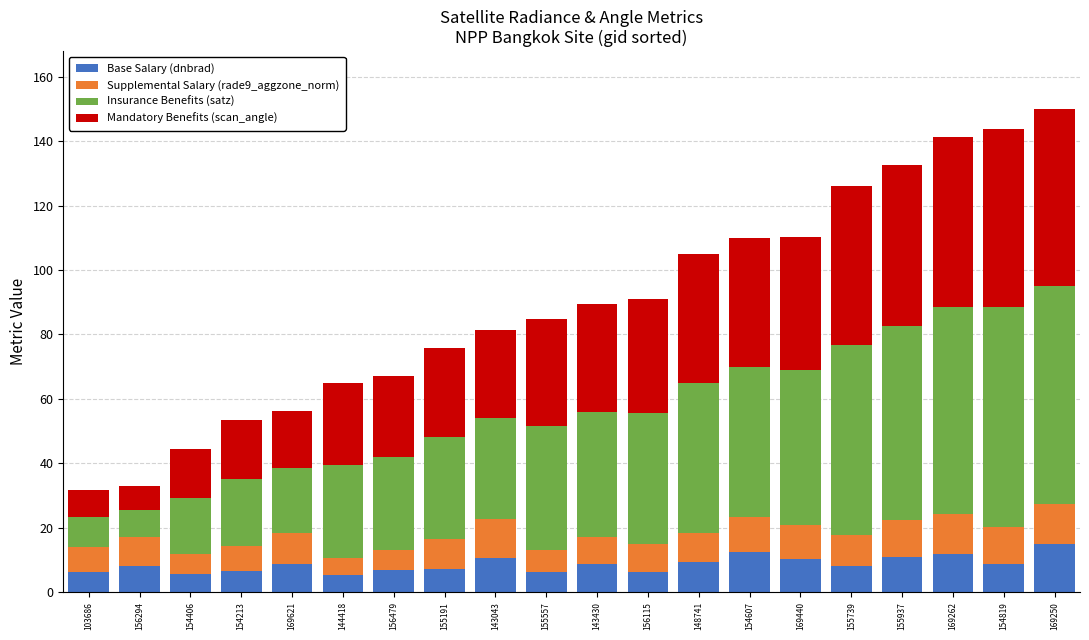

What is the total value across all series at 148741?

104.9